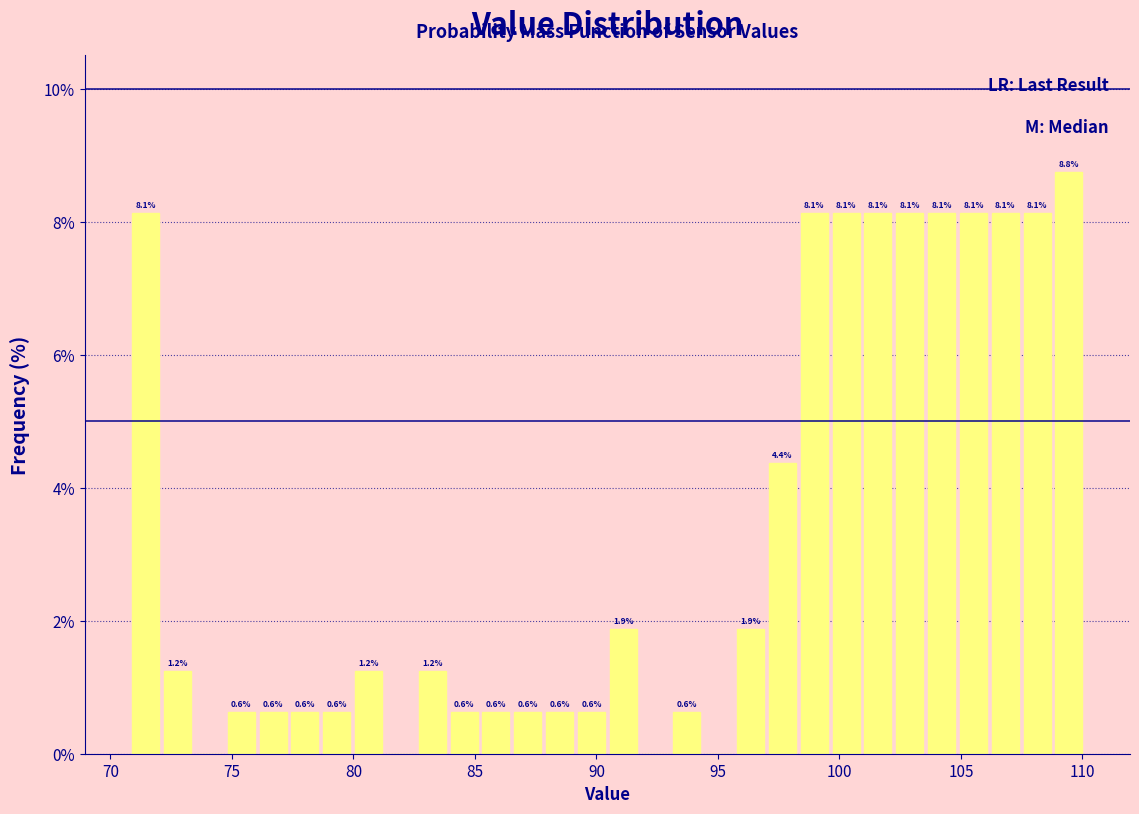

Around what value on the x-axis is the tallest bar? Give the approximate position of its centre, as read against the axis.

109.5